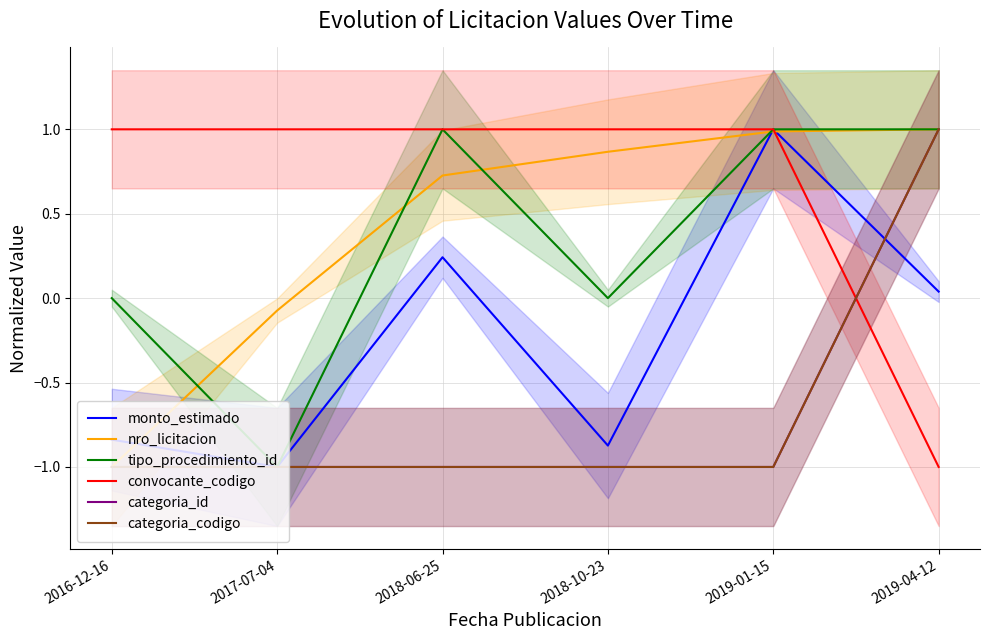

Which series has the largest range (max minus min)?

monto_estimado